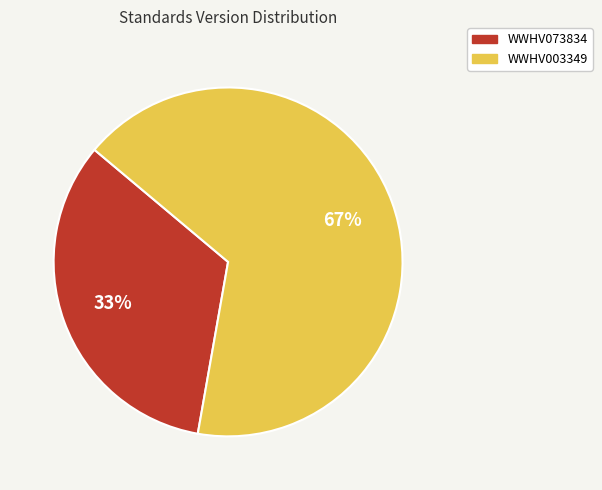

Between WWHV073834 and WWHV003349, which is larger?

WWHV003349